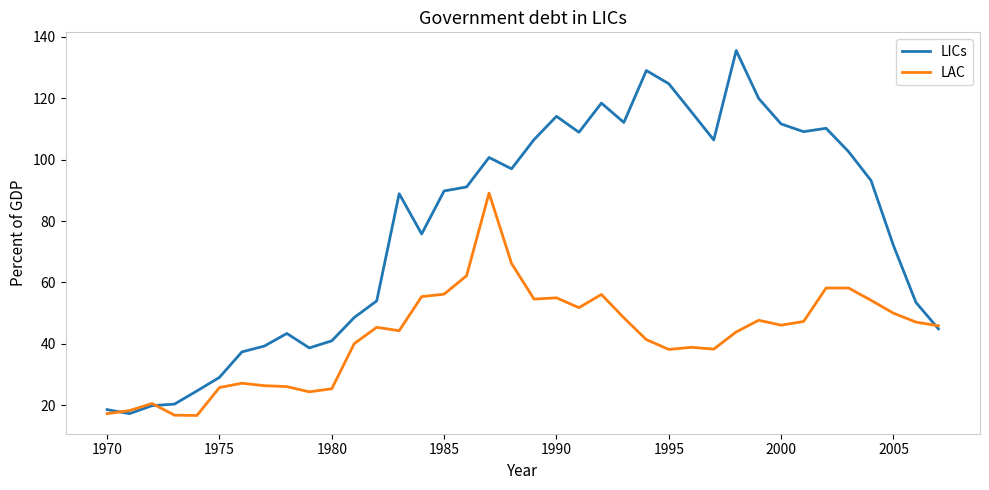

What are all the series names shown in the legend?

LICs, LAC